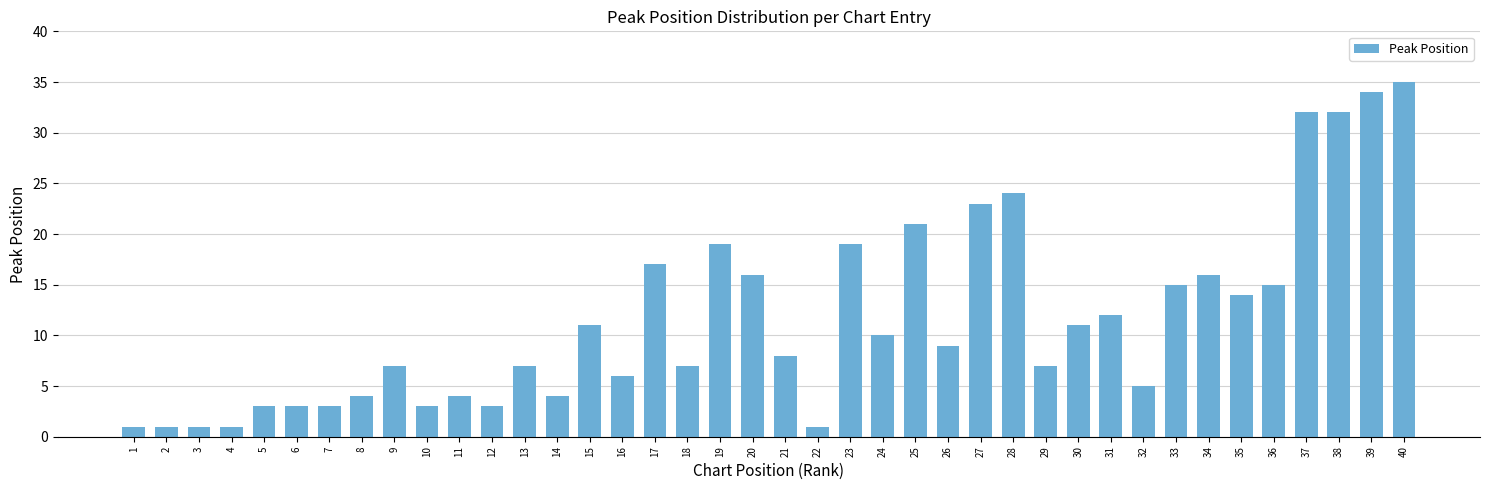

Reading right to left, what are all the values shown in this chart?

40=35	39=34	38=32	37=32	36=15	35=14	34=16	33=15	32=5	31=12	30=11	29=7	28=24	27=23	26=9	25=21	24=10	23=19	22=1	21=8	20=16	19=19	18=7	17=17	16=6	15=11	14=4	13=7	12=3	11=4	10=3	9=7	8=4	7=3	6=3	5=3	4=1	3=1	2=1	1=1